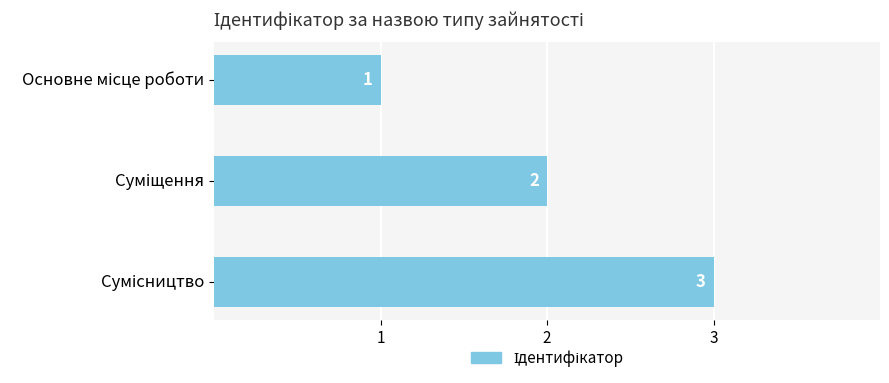

What is the value of the 1st bar from the top?

1